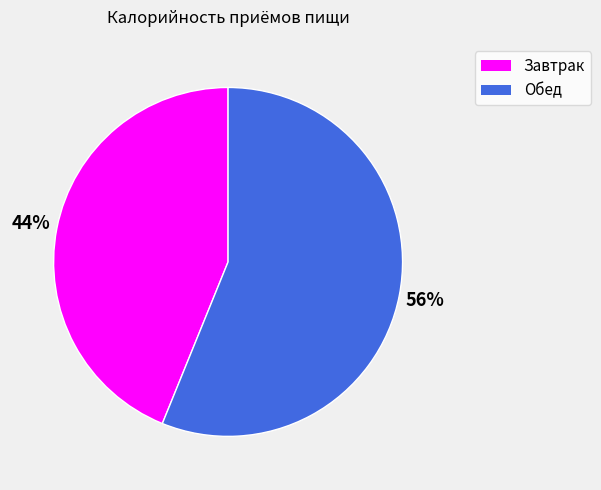

To the nearest percent, what is the difference between the largest and smallest slice percentages?

12%